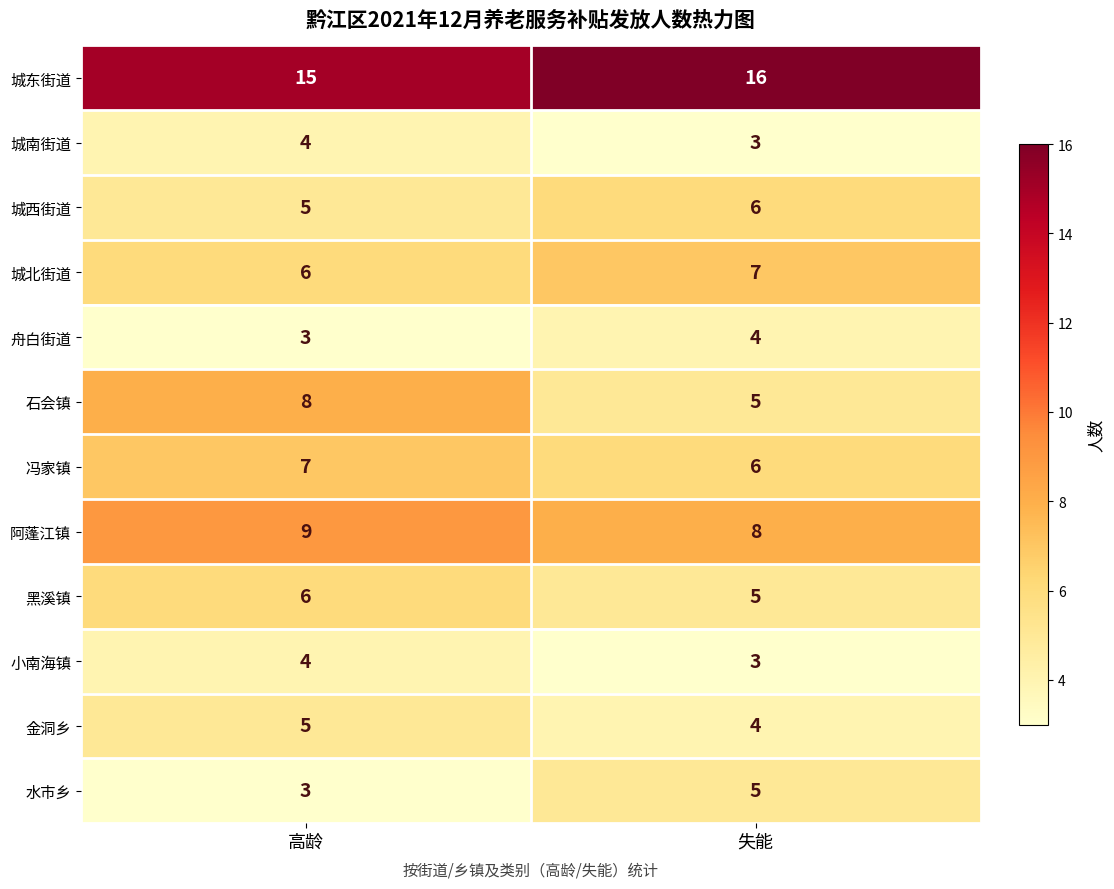

Reading left to right, transcribe all the data shown in this chart.

城东街道: 15	16
城南街道: 4	3
城西街道: 5	6
城北街道: 6	7
舟白街道: 3	4
石会镇: 8	5
冯家镇: 7	6
阿蓬江镇: 9	8
黑溪镇: 6	5
小南海镇: 4	3
金洞乡: 5	4
水市乡: 3	5